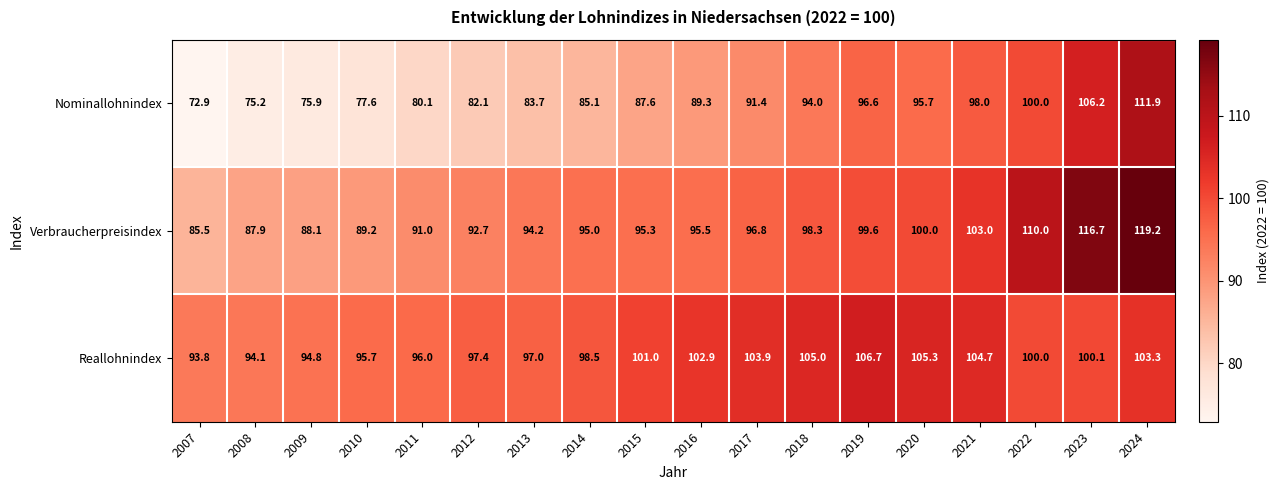

The Reallohnindex series shows 183.1 at 2021. True or false?

False